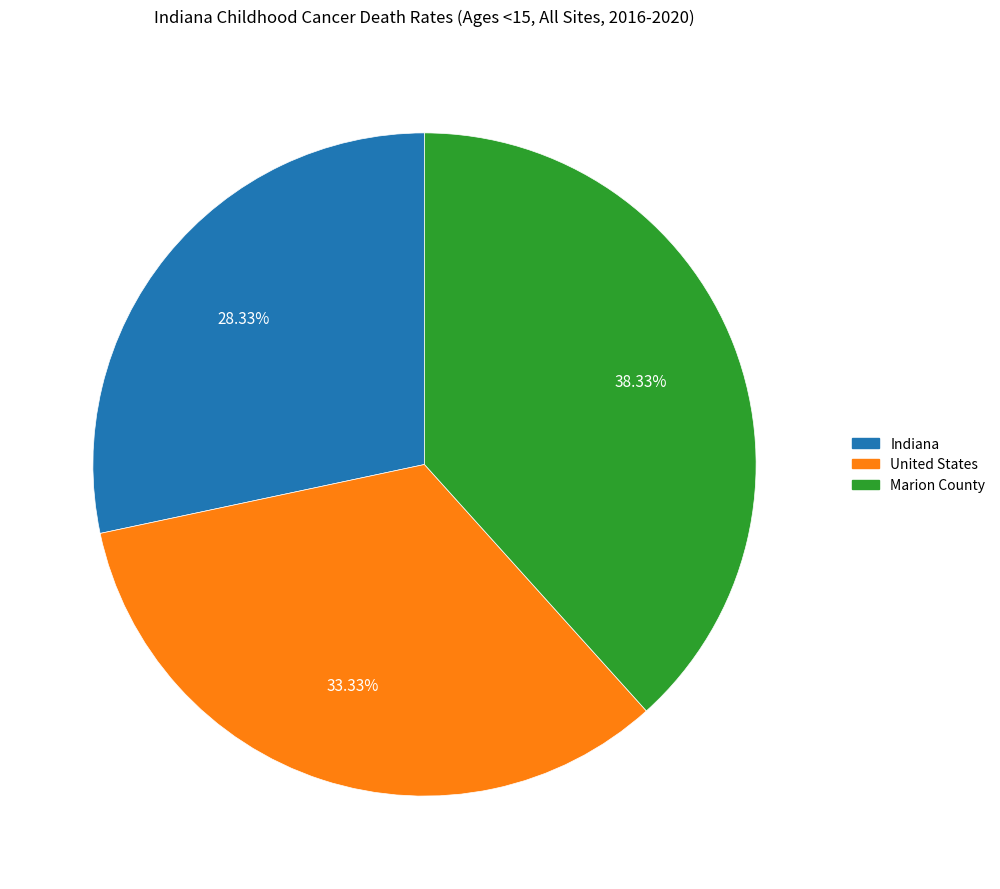

To the nearest percent, what is the difference between the United States and Marion County slice percentages?

5%